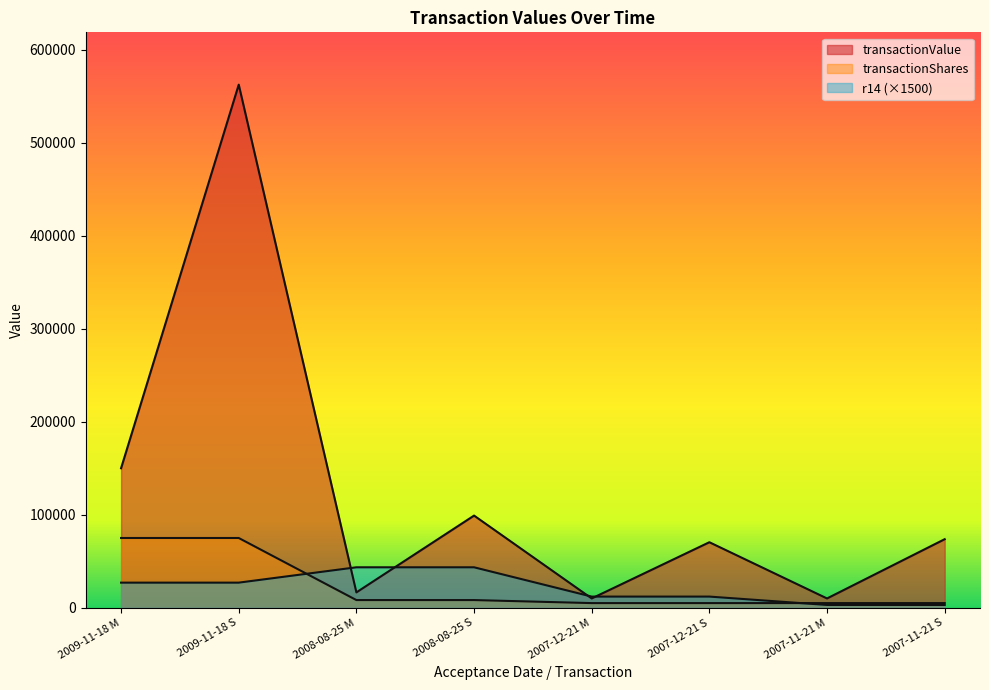

How many lines are shown in the chart?

3